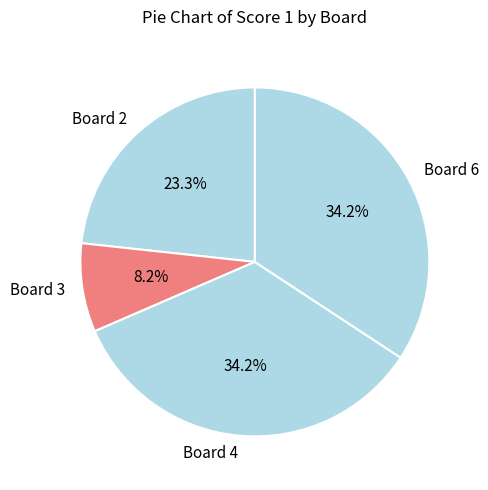

To the nearest percent, what percentage of the pie is Board 3?

8%